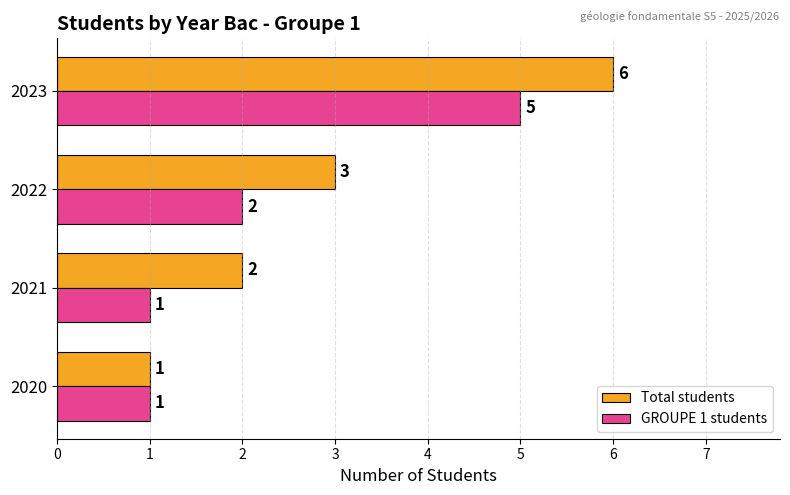

Which series has the largest total across all categories?

Total students